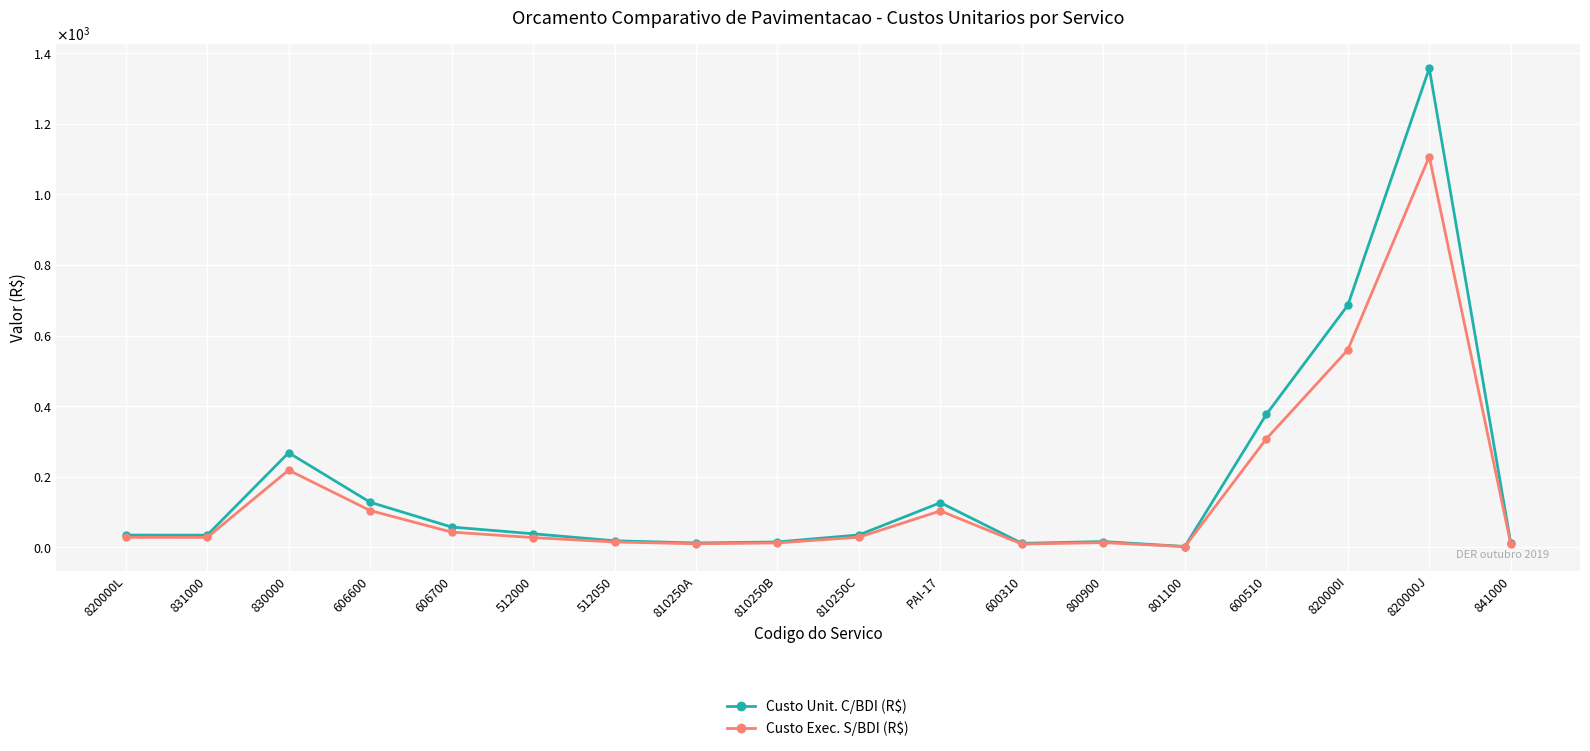

How many distinct data groups are displayed?

2